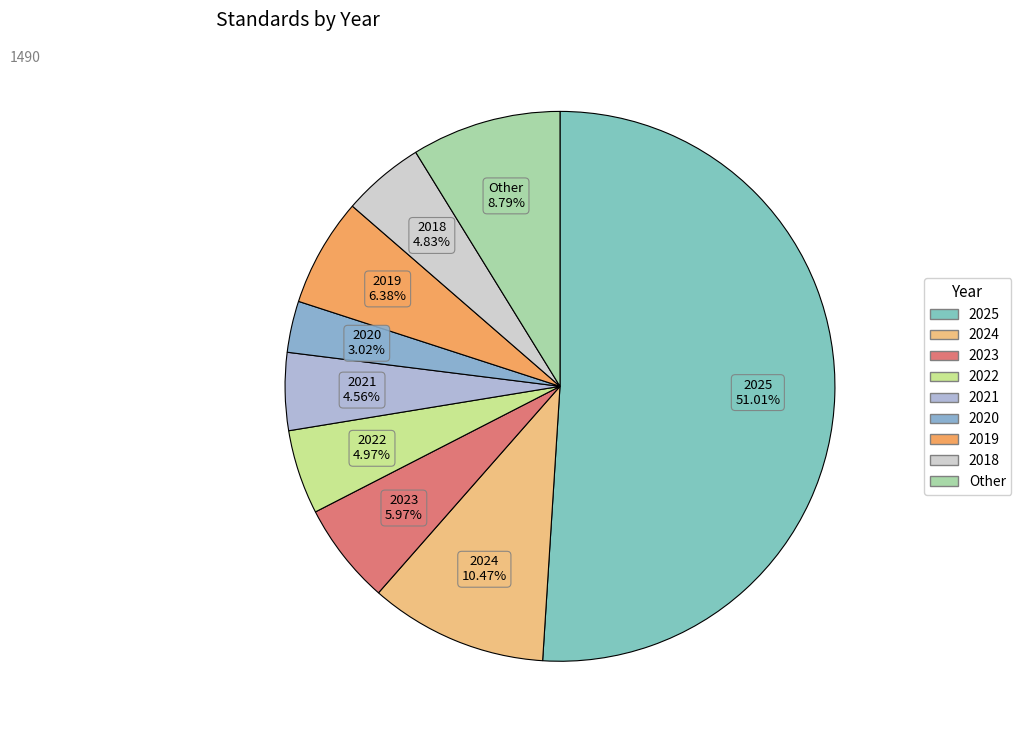

Count the number of slices in the pie.

9